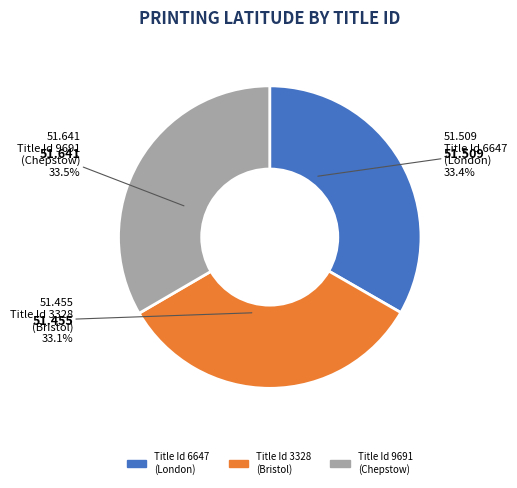

To the nearest percent, what portion does Title Id 3328
(Bristol) represent?

33%